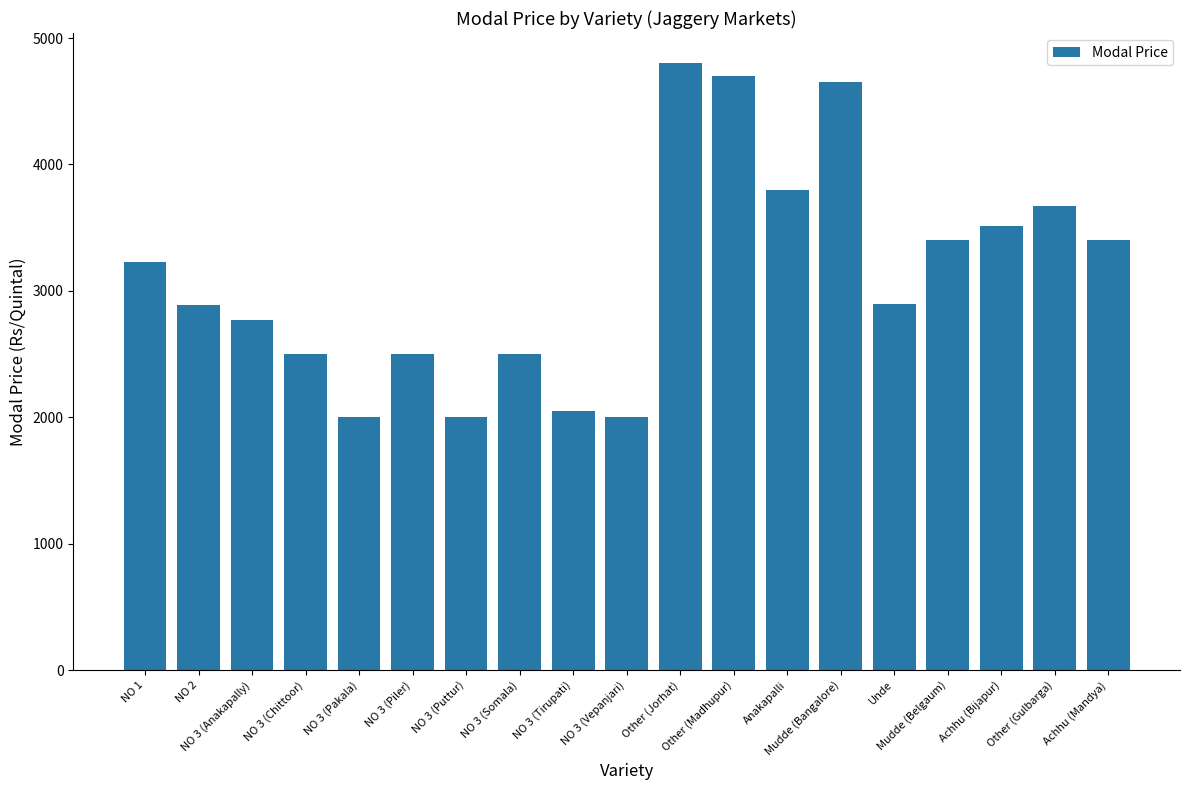

What is the sum of the values at Mudde (Bangalore) and Mudde (Belgaum)?

8050